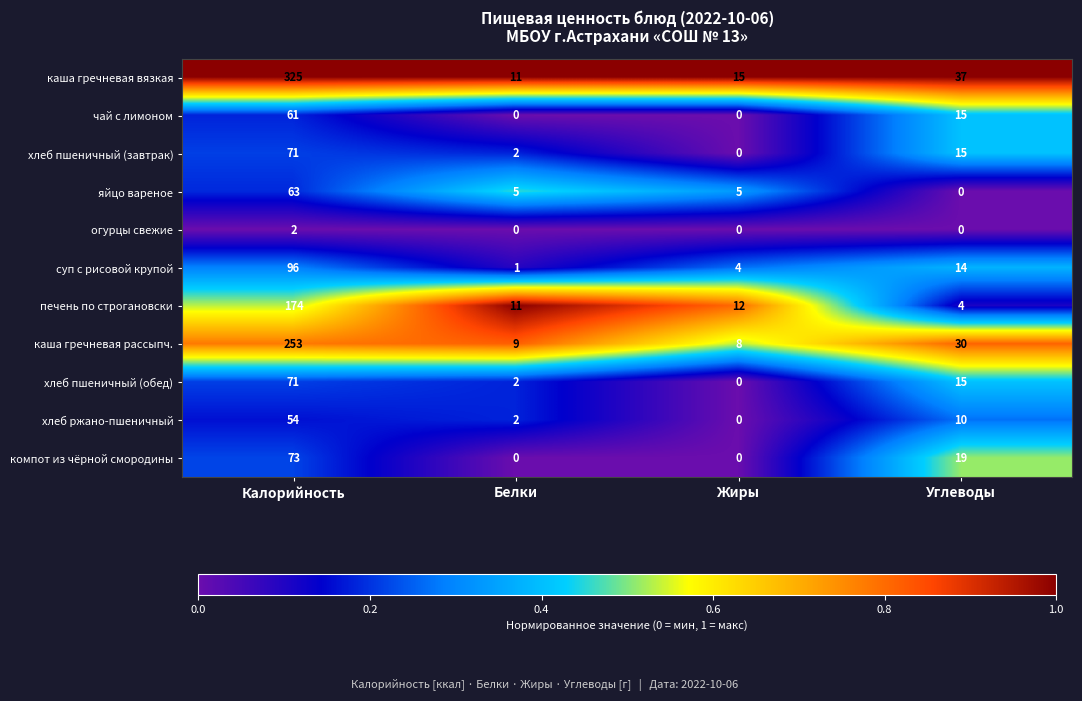

The value of чай с лимоном at Жиры is 0. True or false?

True